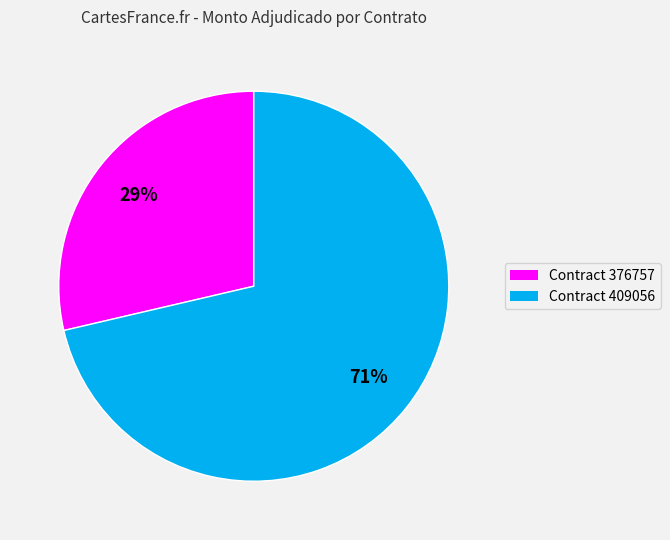

True or false: Contract 376757 accounts for 29% of the total.

True